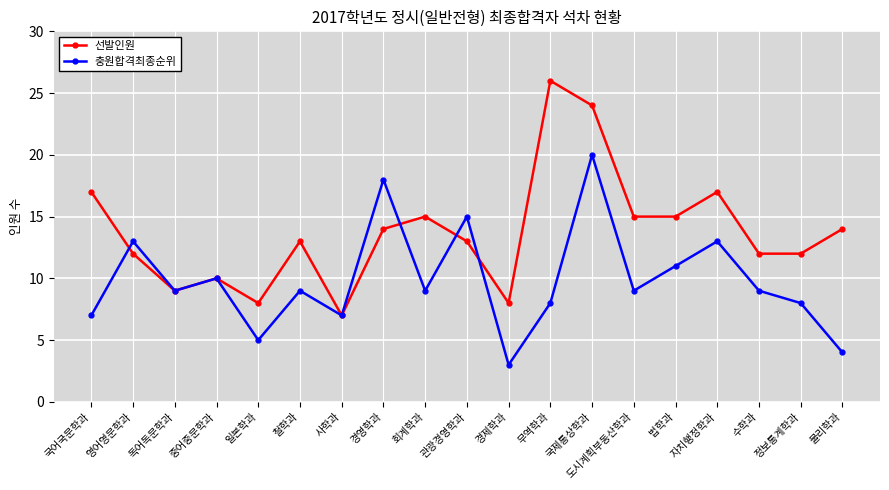

How many lines are shown in the chart?

2